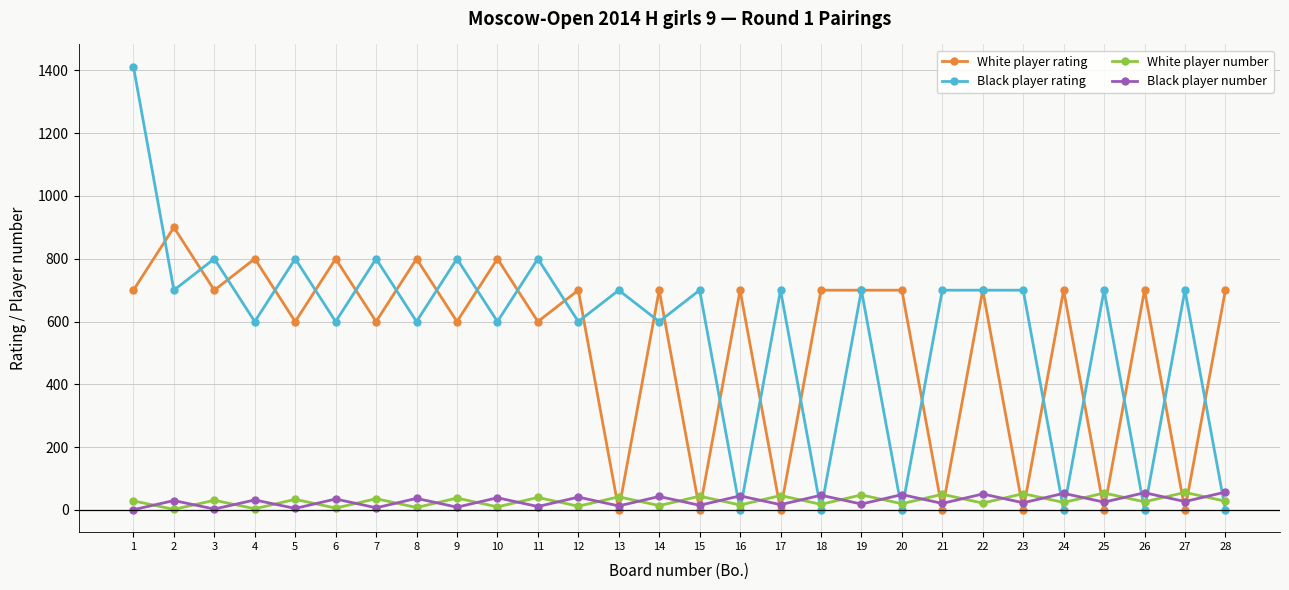

Is the value of White player number at 27 greater than the value of Black player number at 1?

Yes